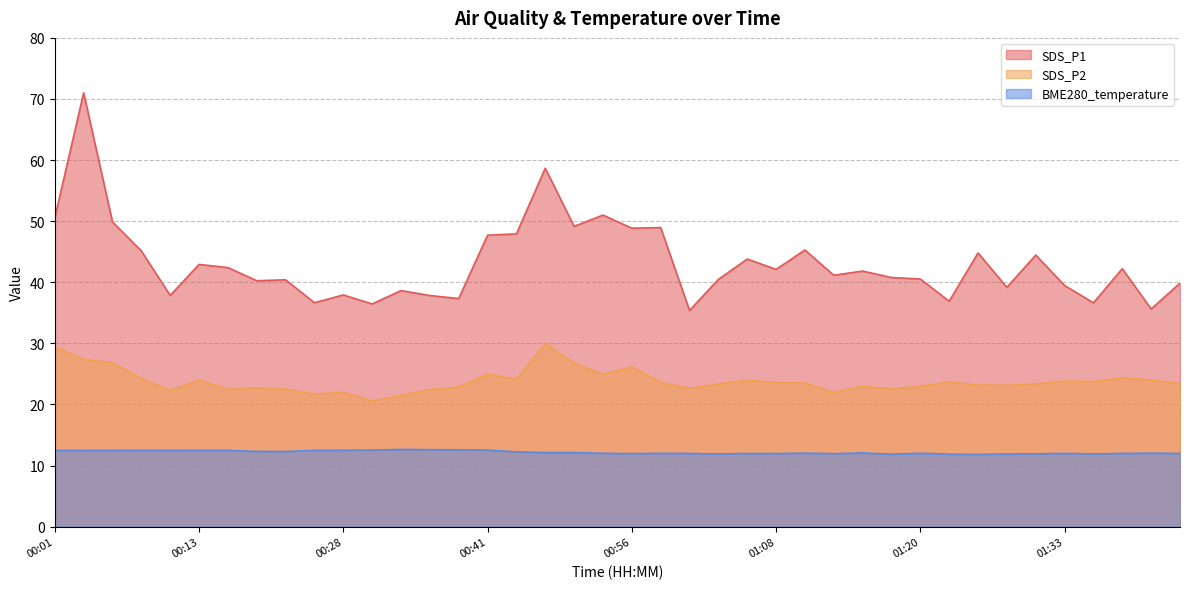

What is the label of the 4th point from the left?

00:08